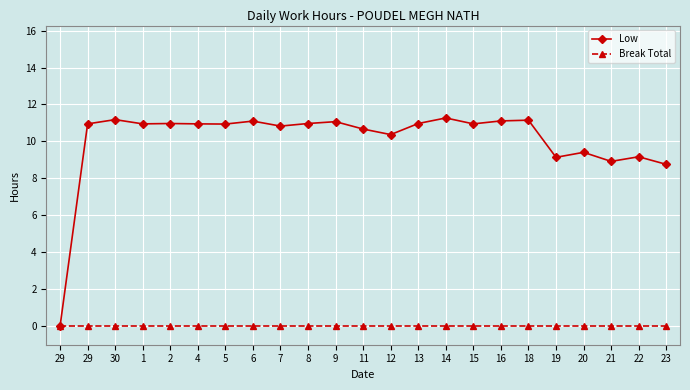

Count the number of data series in this chart.

2